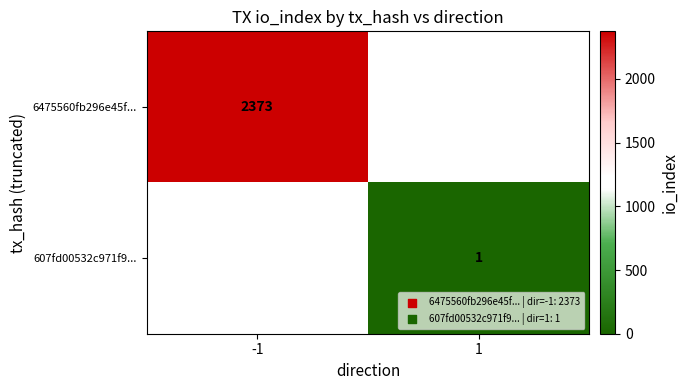

Is it true that 607fd00532c971f9... equals 2 at 1?

False